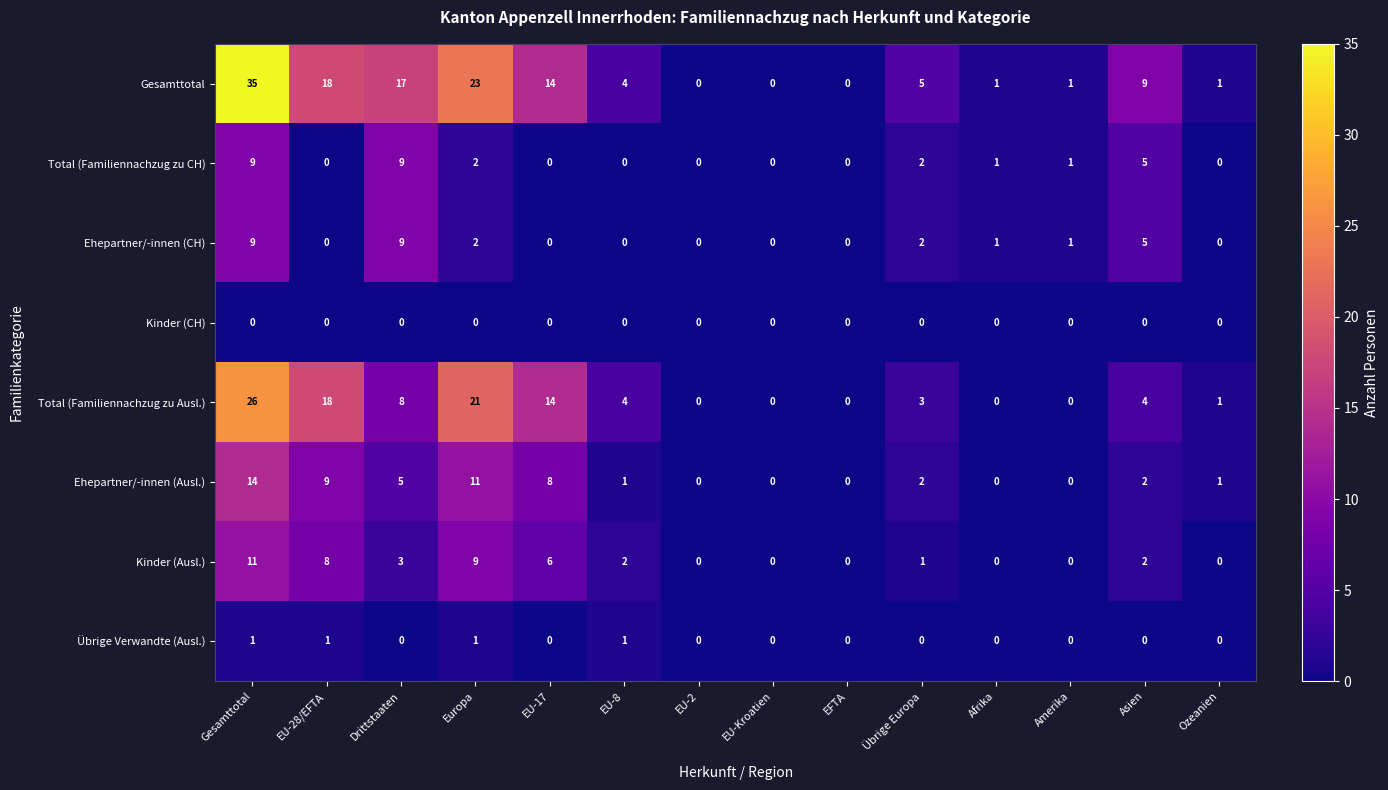

What is the average value of the Total (Familiennachzug zu Ausl.) series?

7